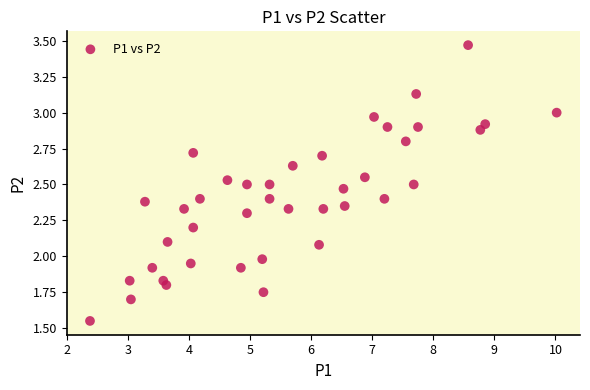

What is the range of X values (max minus min)?

7.6